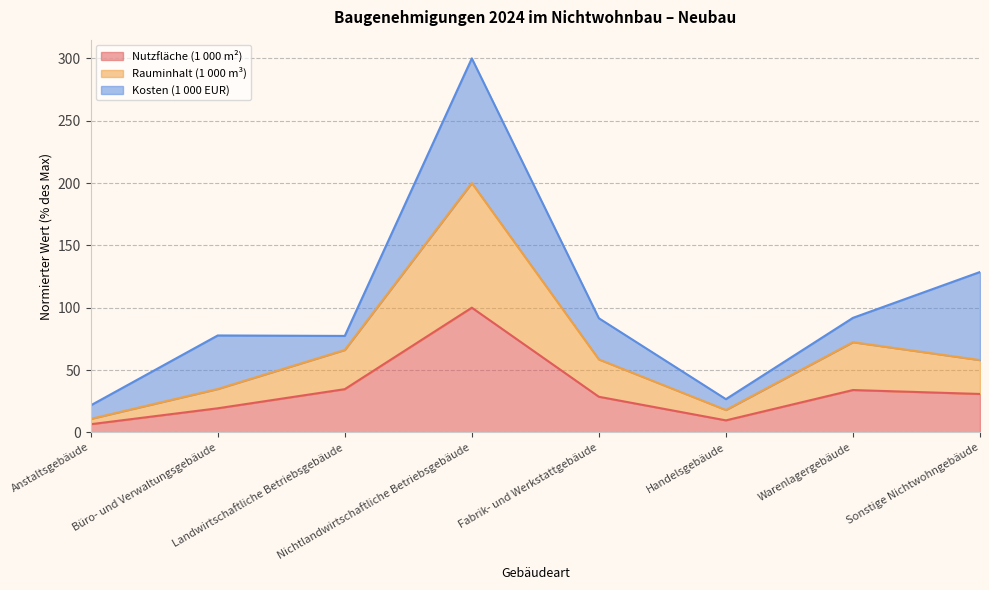

Does the chart have visible grid lines?

Yes